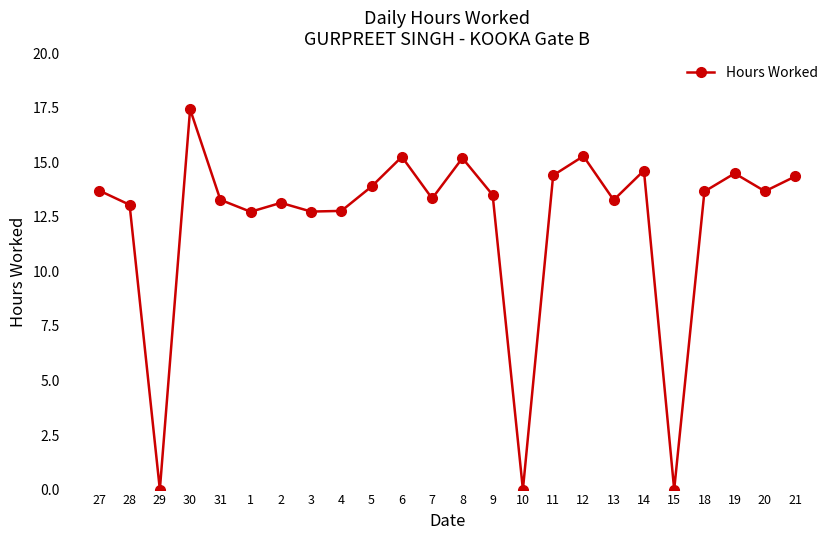

What is the label of the 2nd point from the right?

20